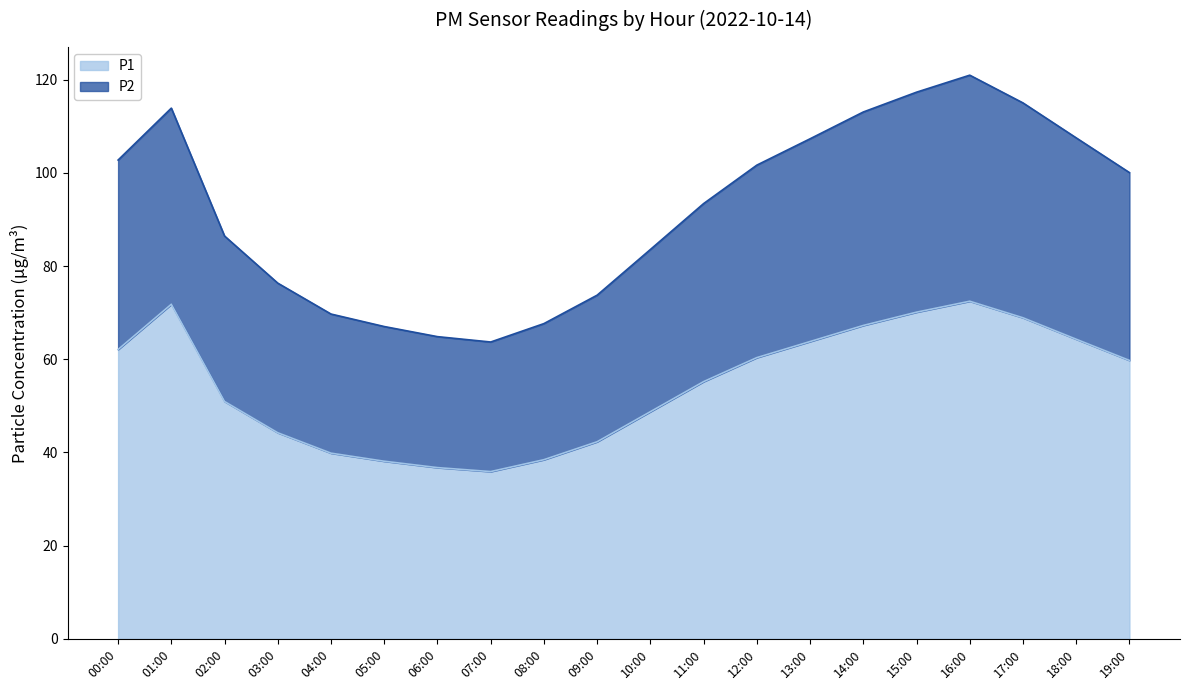

Reading left to right, extract all data points from this chart.

P1: 00:00=62.1	01:00=71.8	02:00=50.9	03:00=44.2	04:00=39.9	05:00=38.1	06:00=36.8	07:00=35.9	08:00=38.5	09:00=42.3	10:00=48.8	11:00=55.2	12:00=60.4	13:00=63.8	14:00=67.2	15:00=70.1	16:00=72.5	17:00=68.9	18:00=64.3	19:00=59.8
P2: 00:00=102.7	01:00=113.9	02:00=86.4	03:00=76.3	04:00=69.7	05:00=67.0	06:00=64.8	07:00=63.7	08:00=67.7	09:00=73.8	10:00=83.5	11:00=93.4	12:00=101.7	13:00=107.3	14:00=113.0	15:00=117.3	16:00=121.0	17:00=115.0	18:00=107.5	19:00=100.0